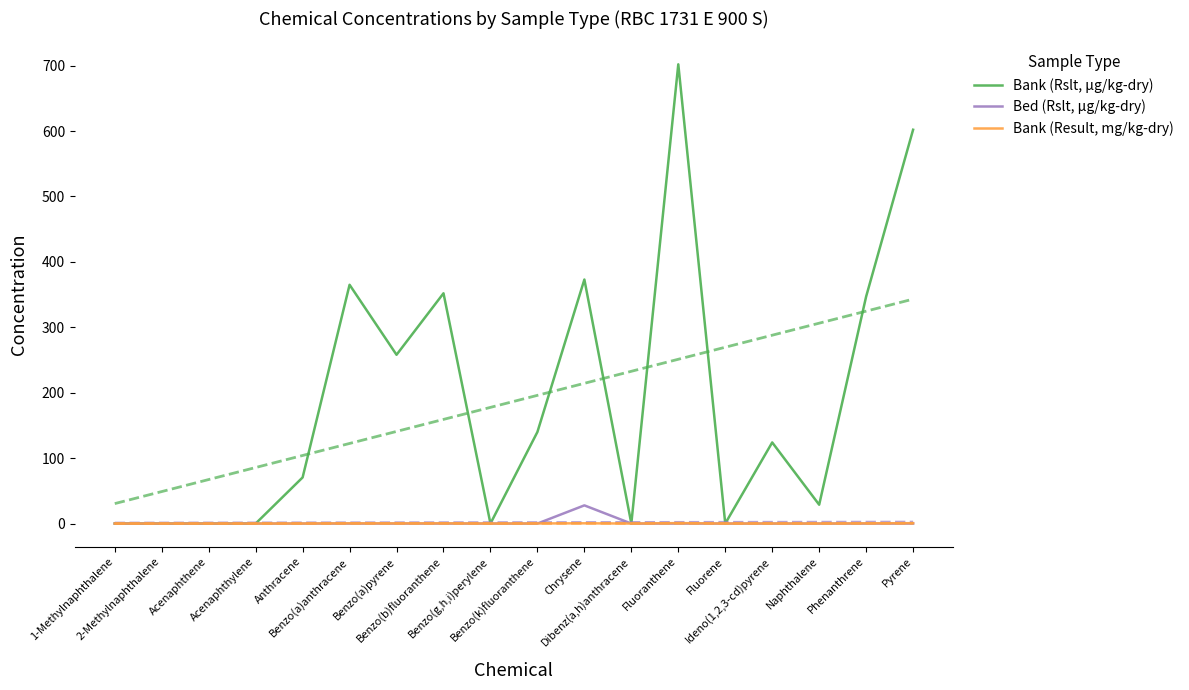

Where is the first local maximum for Bed (Rslt, μg/kg-dry)?

Chrysene